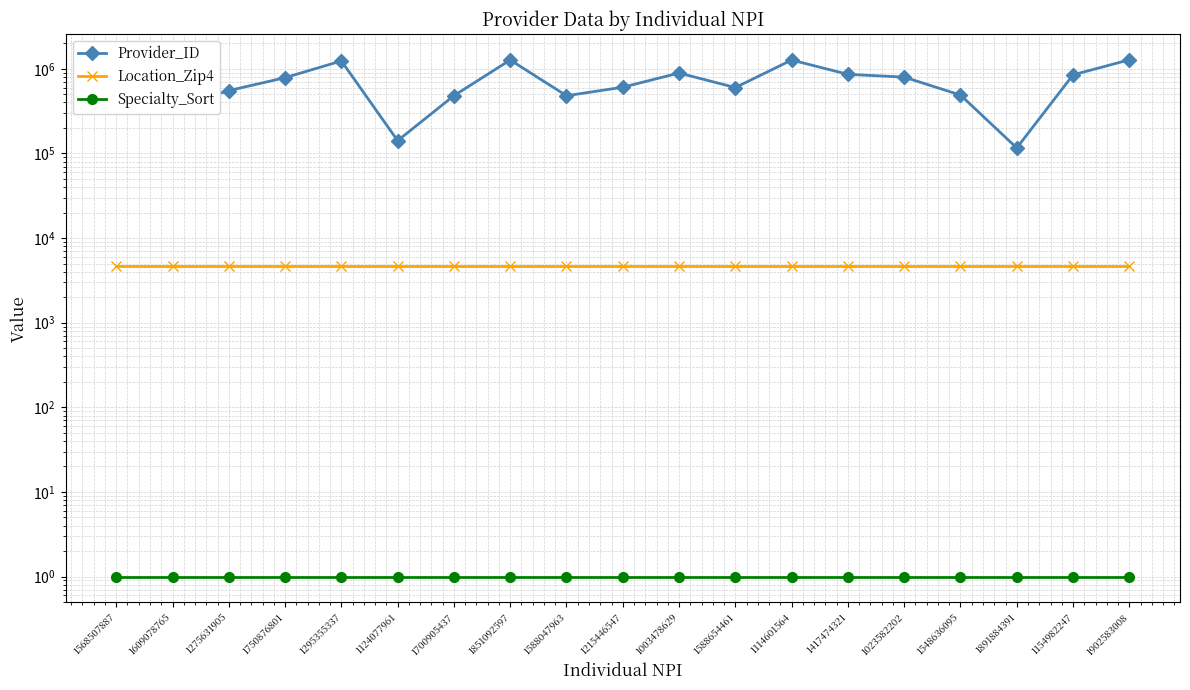

What is the average value of the Specialty_Sort series?

1